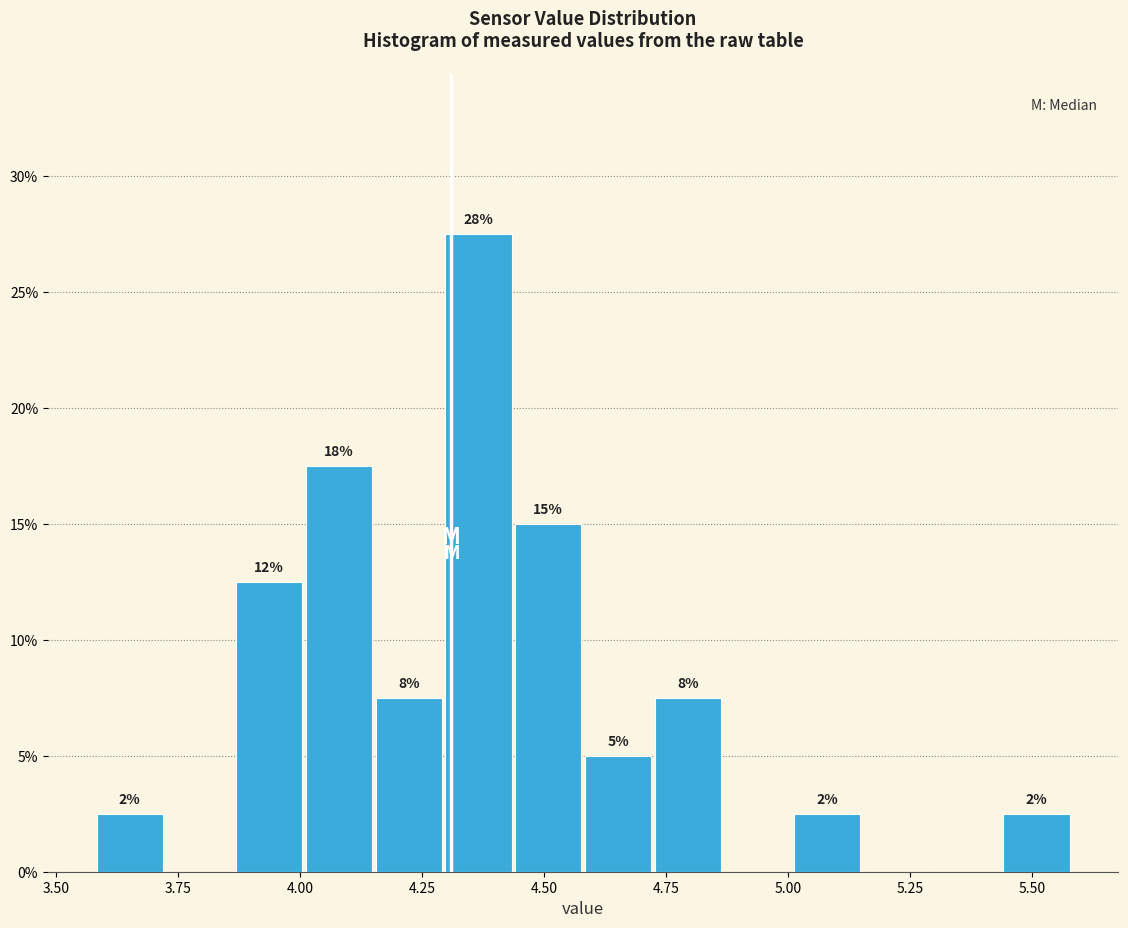

Around what value on the x-axis is the tallest bar? Give the approximate position of its centre, as read against the axis.

4.35